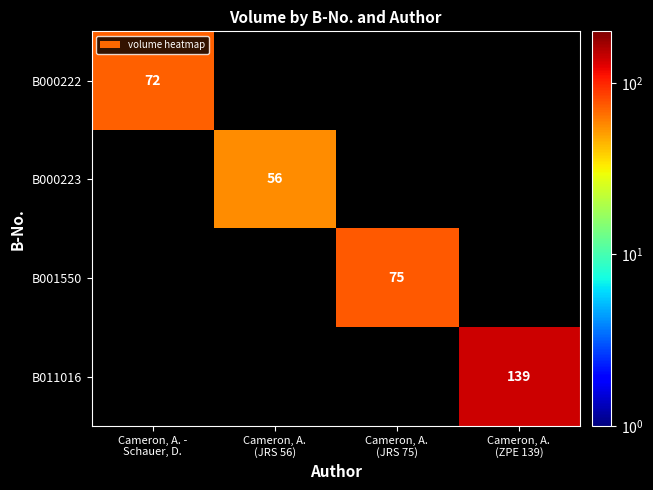

At which category does the chart reach its minimum across all series?

Cameron, A.
(JRS 56)